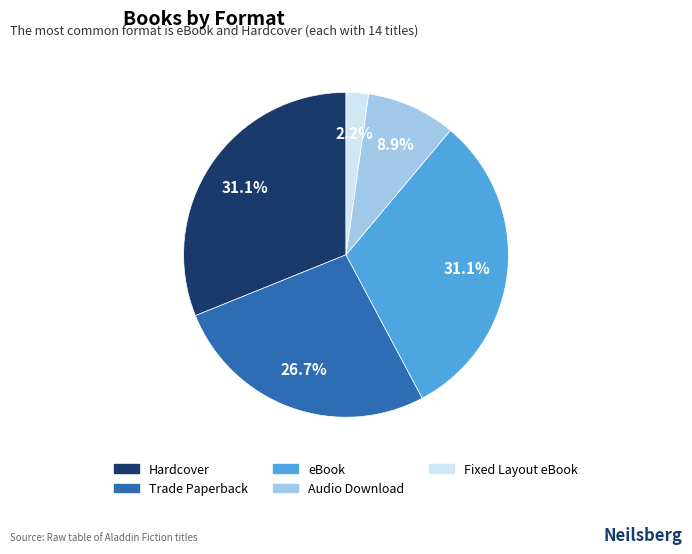

Combined, what portion of the pie is Audio Download and Hardcover?

40.0%